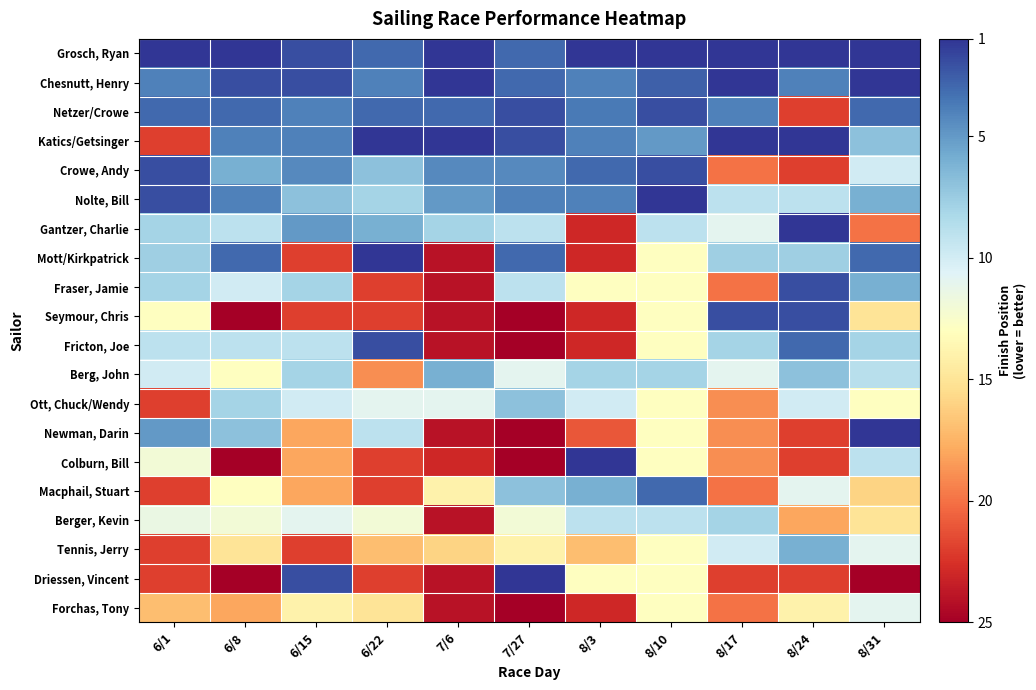

Rank the series by their maximum value, from lowest to highest.

Forchas, Tony, Berger, Kevin, Ott, Chuck/Wendy, Berg, John, Tennis, Jerry, Macphail, Stuart, Netzer/Crowe, Crowe, Andy, Fraser, Jamie, Seymour, Chris, Fricton, Joe, Grosch, Ryan, Chesnutt, Henry, Katics/Getsinger, Nolte, Bill, Gantzer, Charlie, Mott/Kirkpatrick, Newman, Darin, Colburn, Bill, Driessen, Vincent